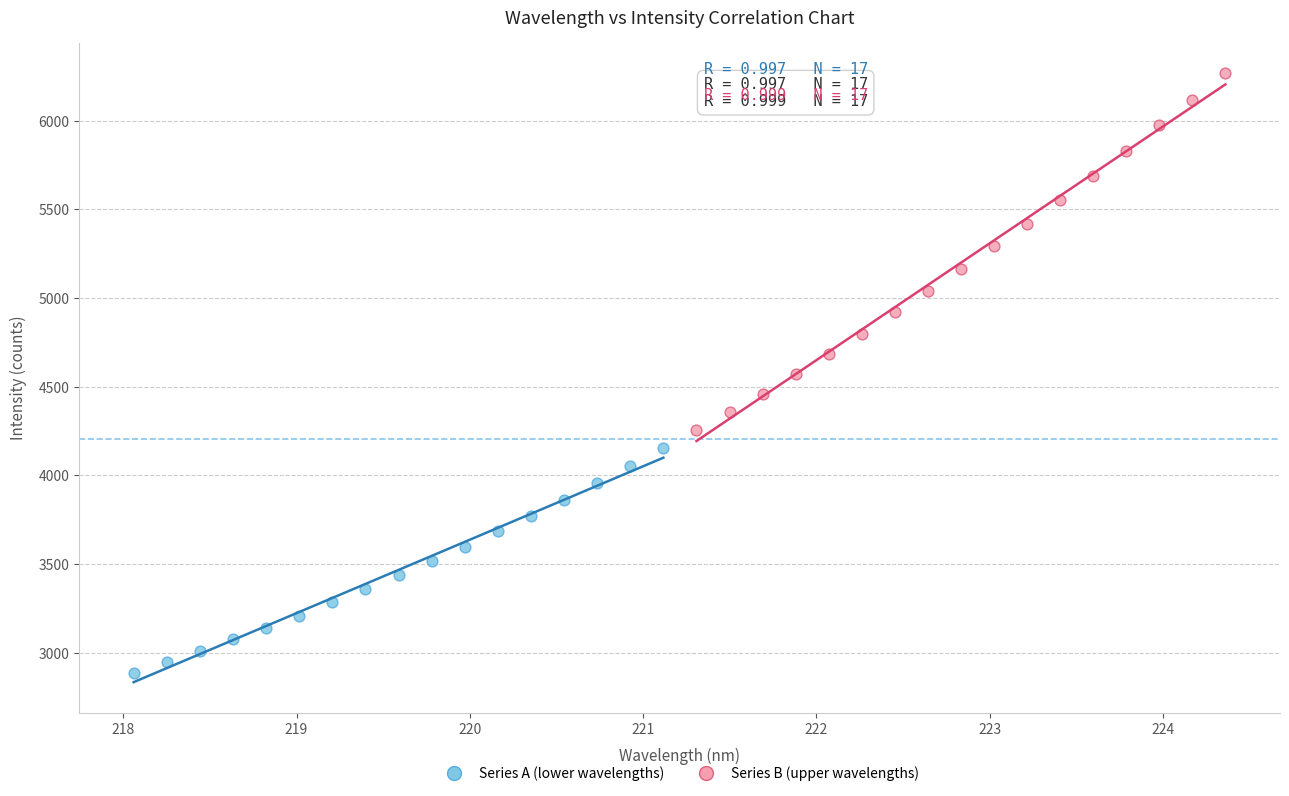

What are all the series names shown in the legend?

Series A (lower wavelengths), Series B (upper wavelengths)